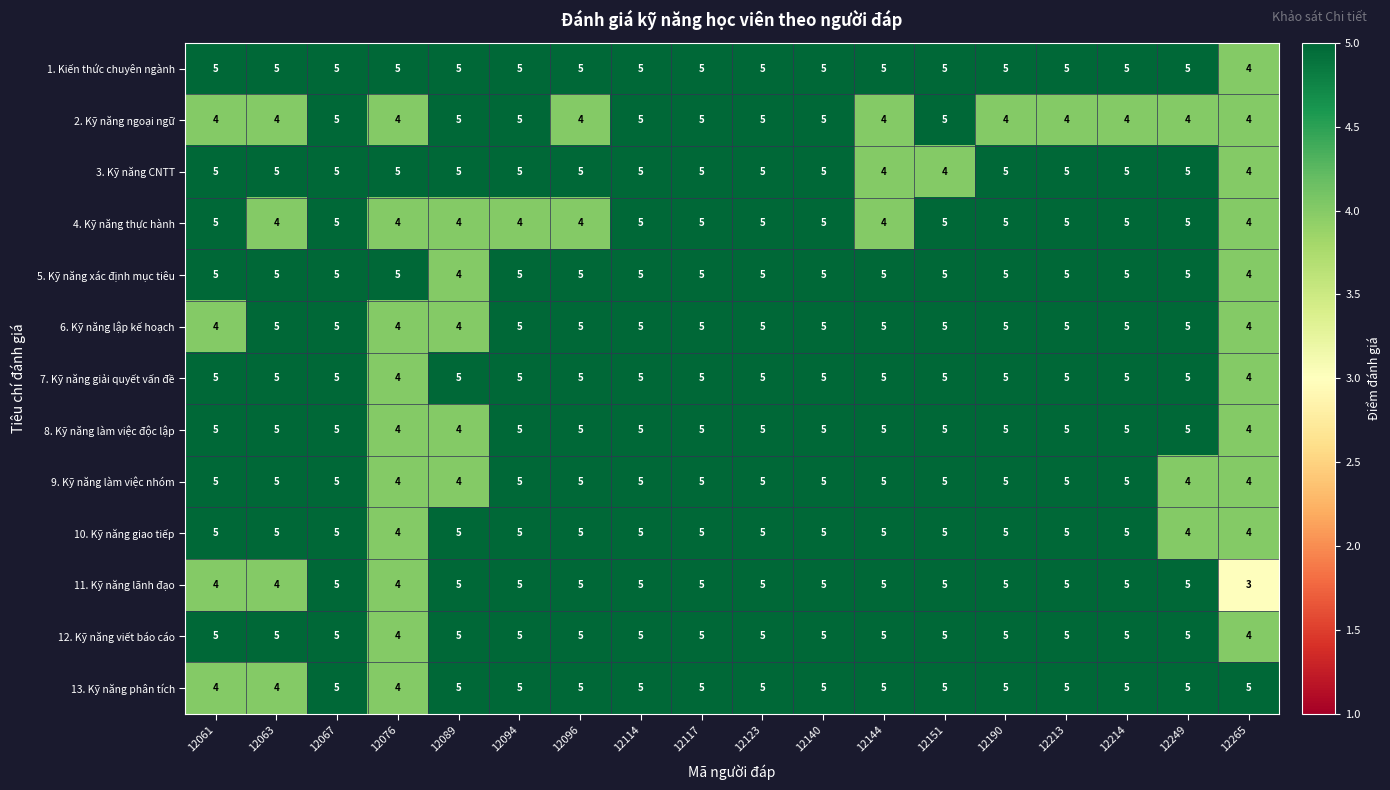

What is the sum of the 6. Kỹ năng lập kế hoạch values at 12089 and 12213?

9